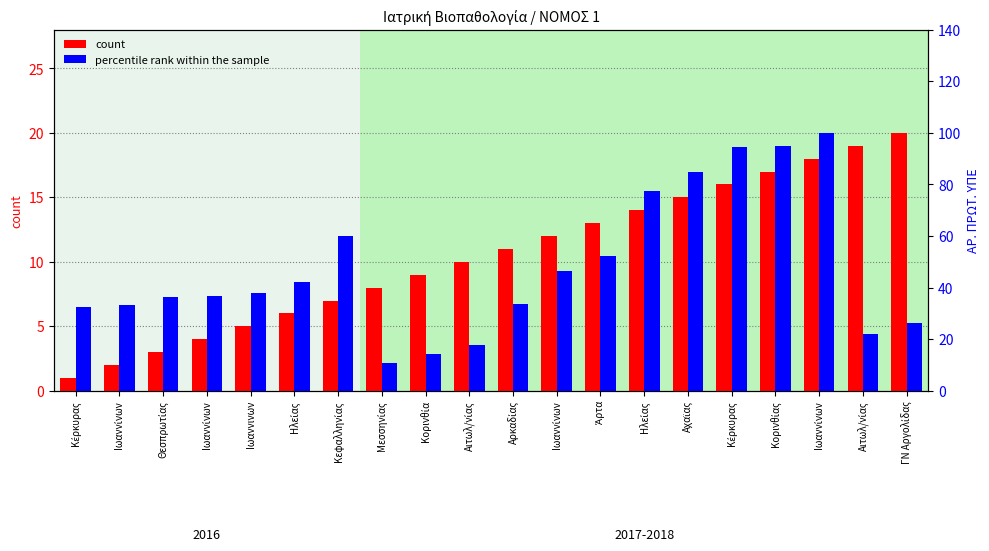

Between Θεσπρωτίας and Ιωαννίνων, which series saw the biggest shift?

percentile rank within the sample